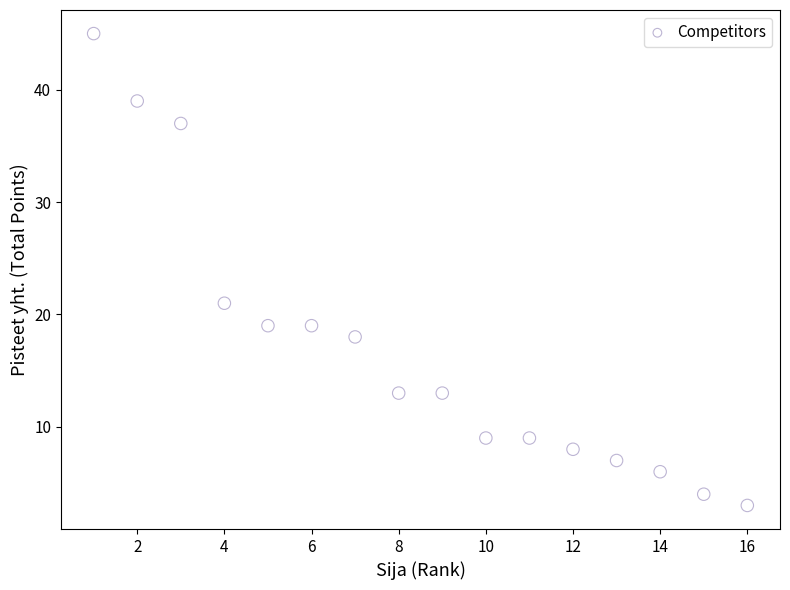

What Y value in the scatter plot is closest to 24?

21